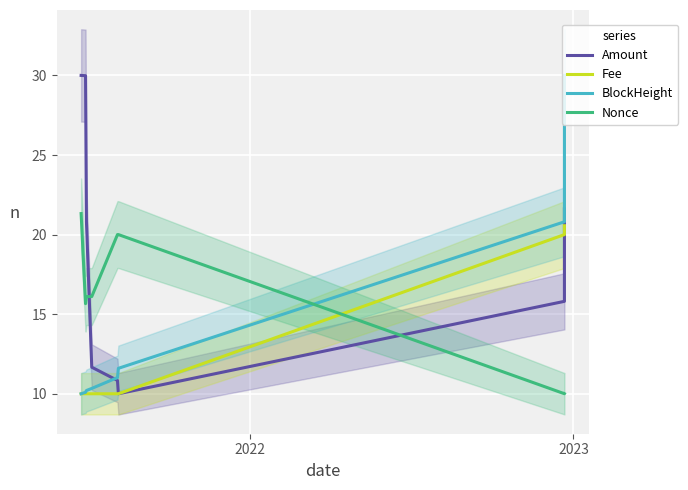

What is the maximum value for Amount?

30.0